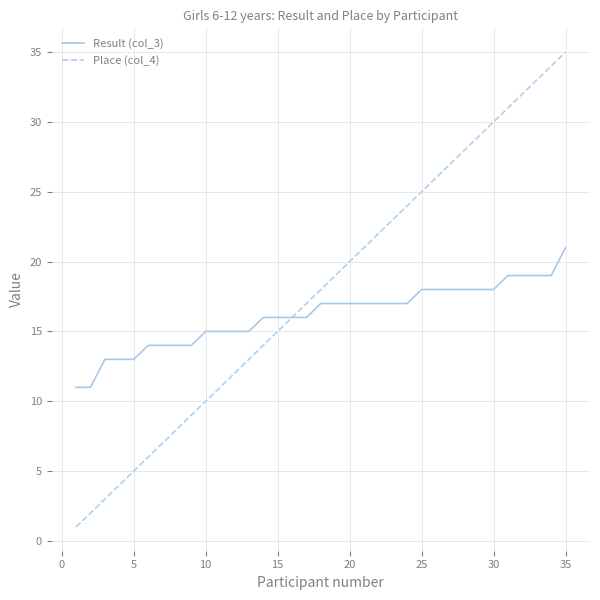

Which series has the widest spread of values?

Place (col_4)